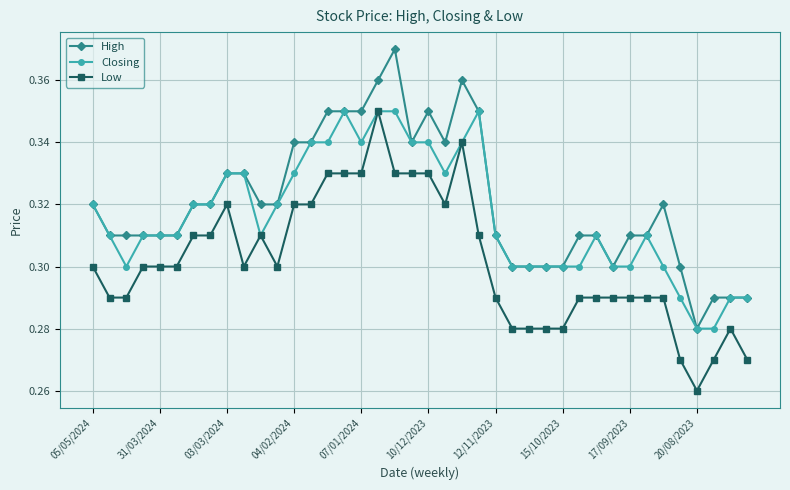

Rank the series by their average value, from lowest to highest.

Low, Closing, High